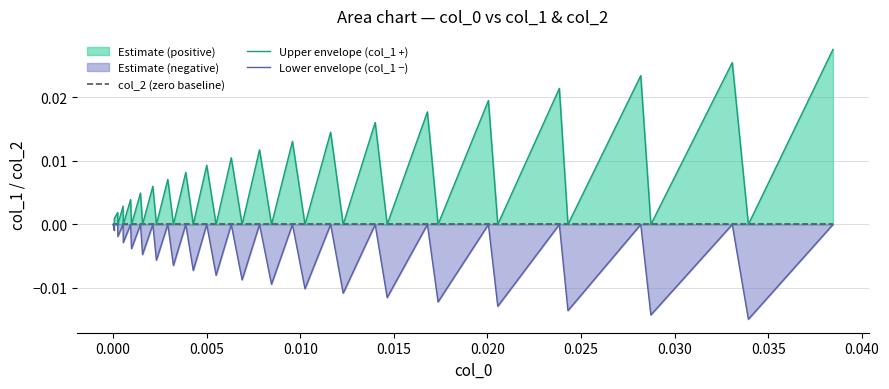

How many lines are shown in the chart?

3